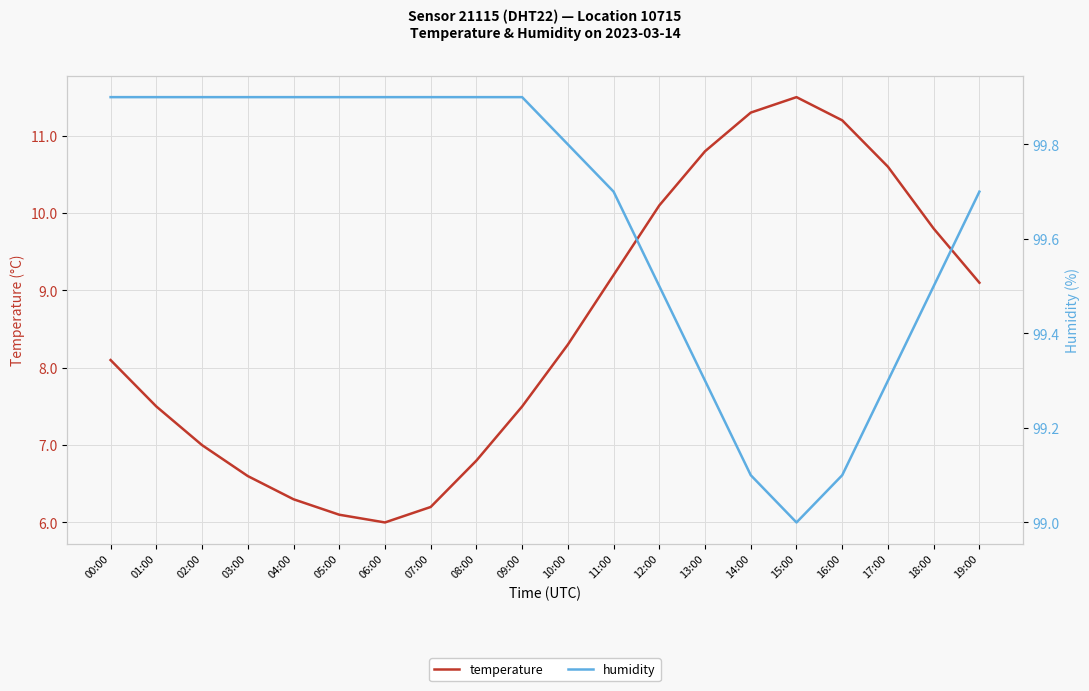

What is the maximum value for temperature?

11.5